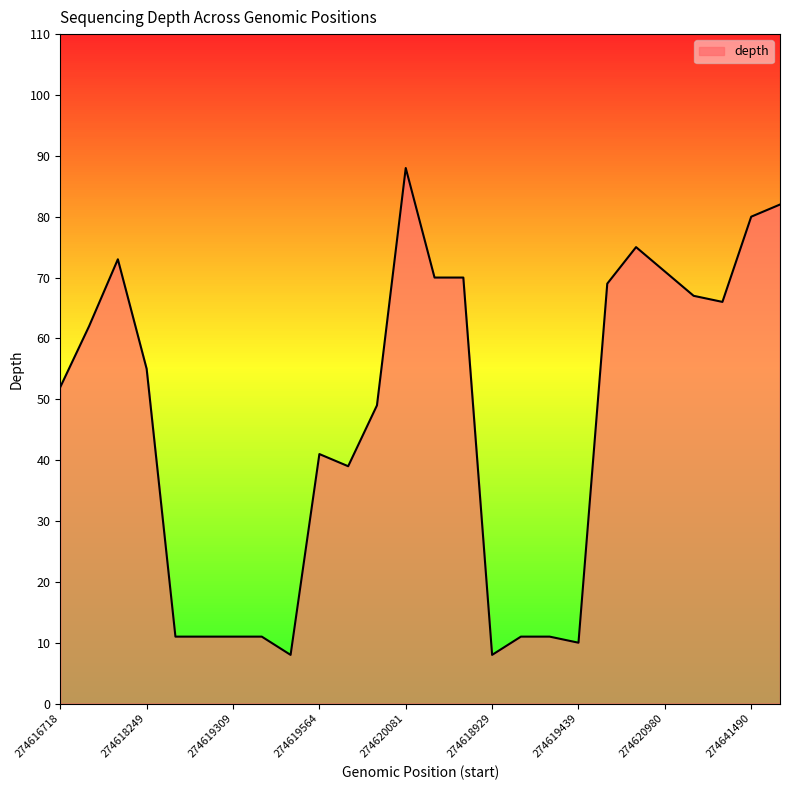

How many distinct data groups are displayed?

1